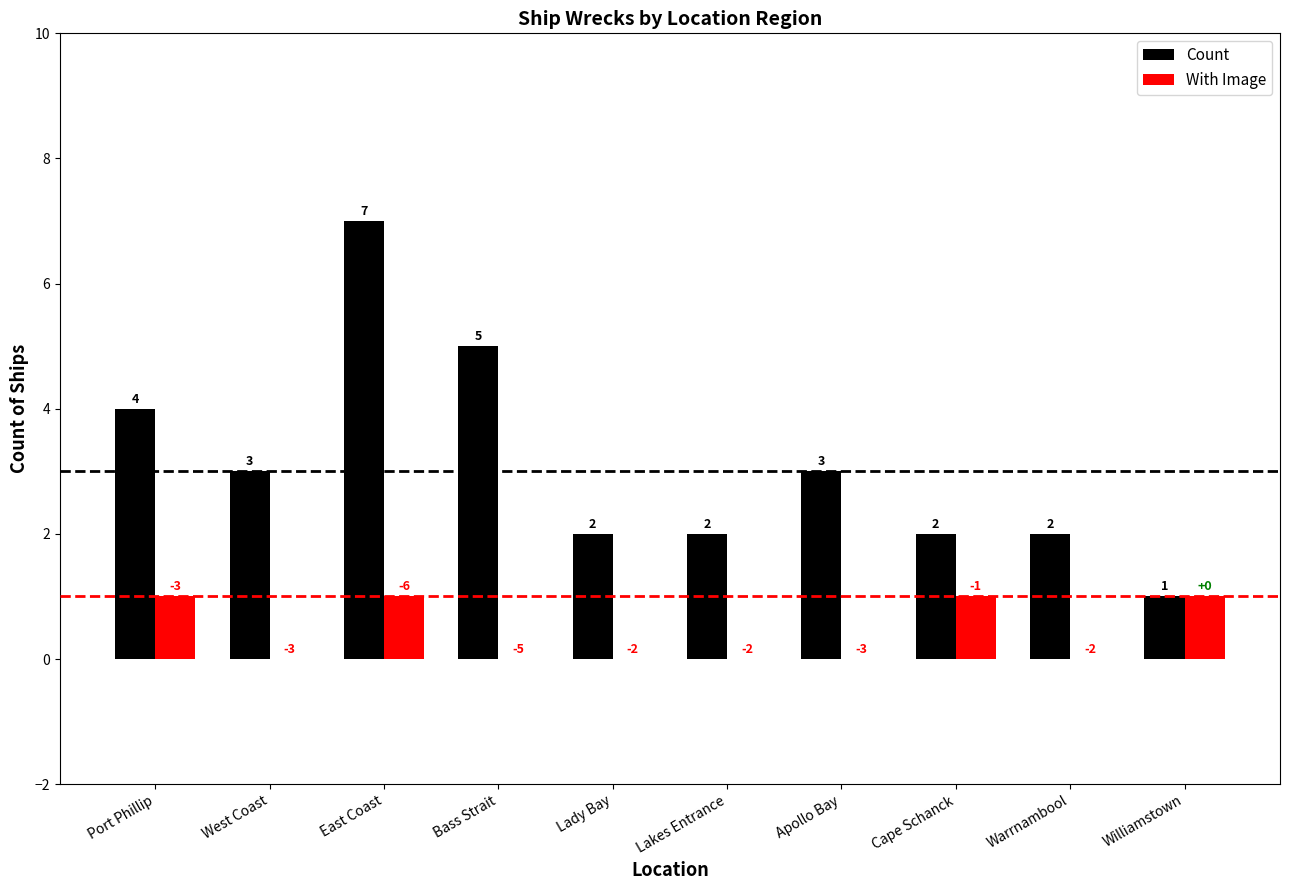

Reading left to right, what are all the values shown in this chart?

Count: Port Phillip=4	West Coast=3	East Coast=7	Bass Strait=5	Lady Bay=2	Lakes Entrance=2	Apollo Bay=3	Cape Schanck=2	Warrnambool=2	Williamstown=1
With Image: Port Phillip=1	West Coast=0	East Coast=1	Bass Strait=0	Lady Bay=0	Lakes Entrance=0	Apollo Bay=0	Cape Schanck=1	Warrnambool=0	Williamstown=1